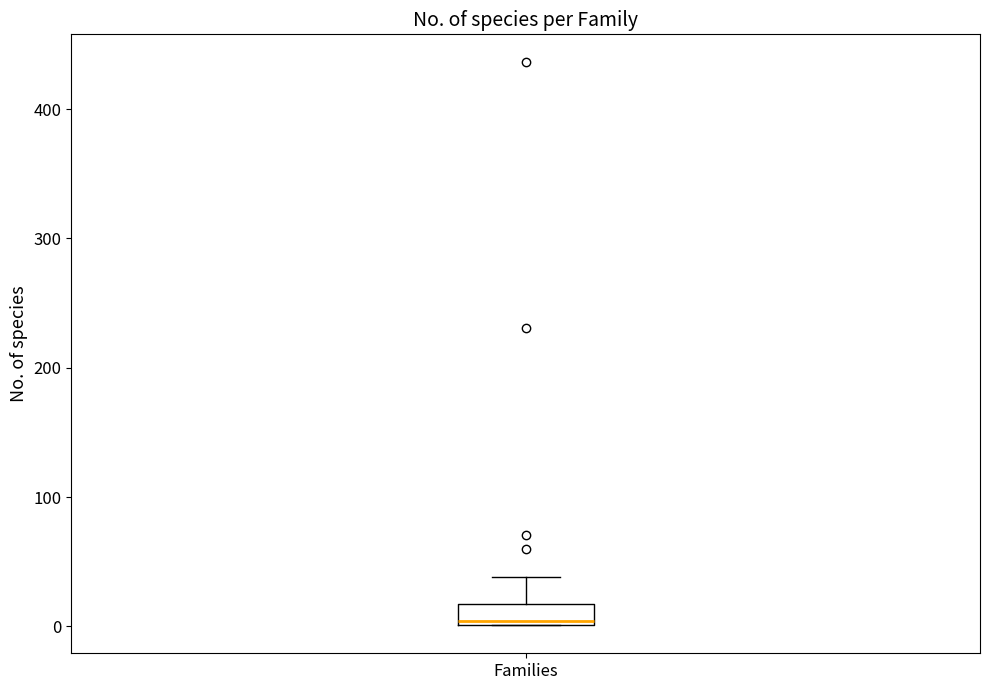

Read this box plot against the y-axis: the position of the median line, the range covered by the box, and the ends of both whiskers. The values are not printed on the chart, so give them approximately, as read against the axis.

median 0, box 0 to 20, whiskers 0 to 40